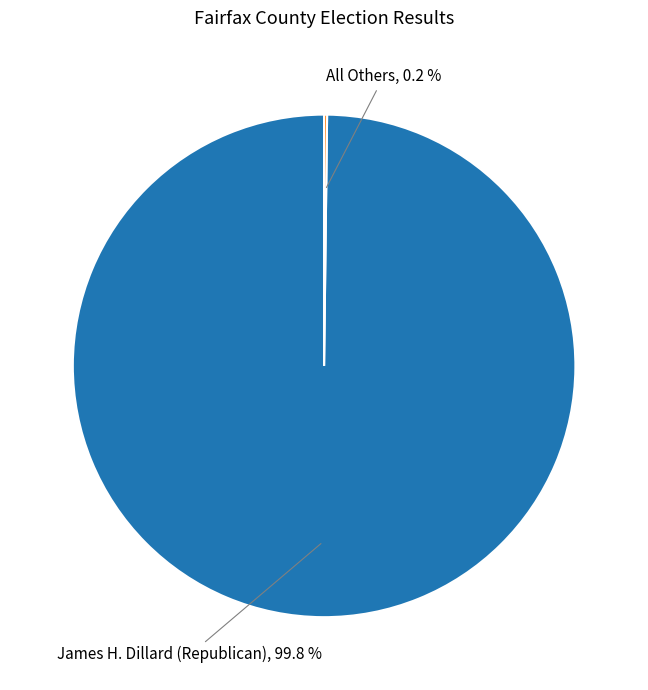

What is the largest slice in the pie chart?

James H. Dillard (Republican)